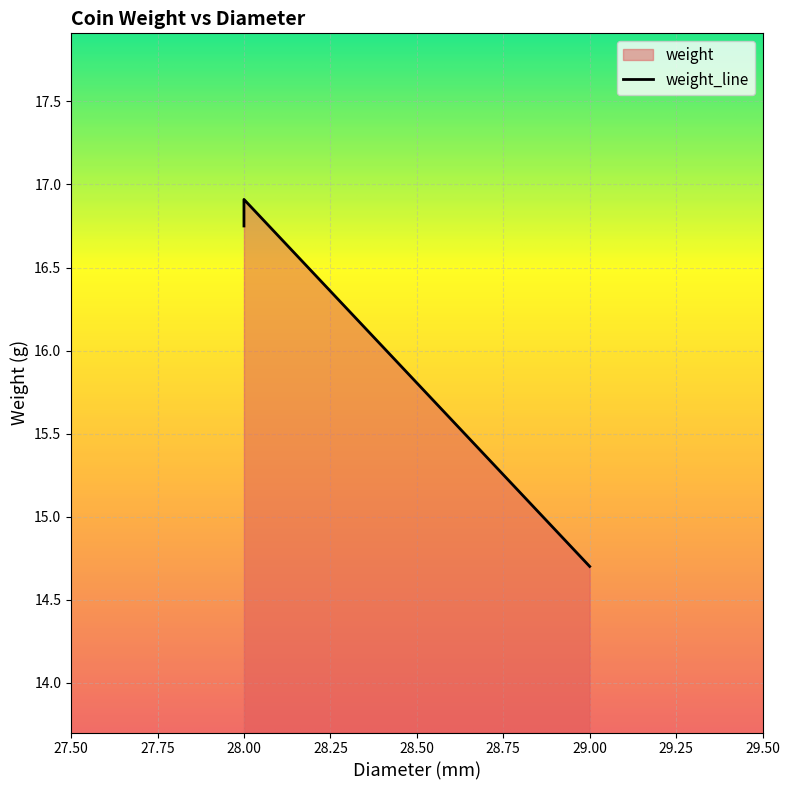

Where does the data first go above 16?

28.0